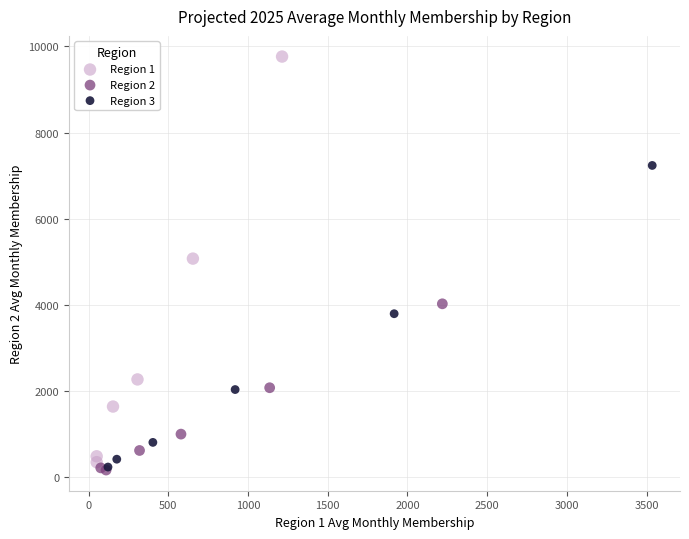

Which series reaches the maximum Y coordinate?

Region 1